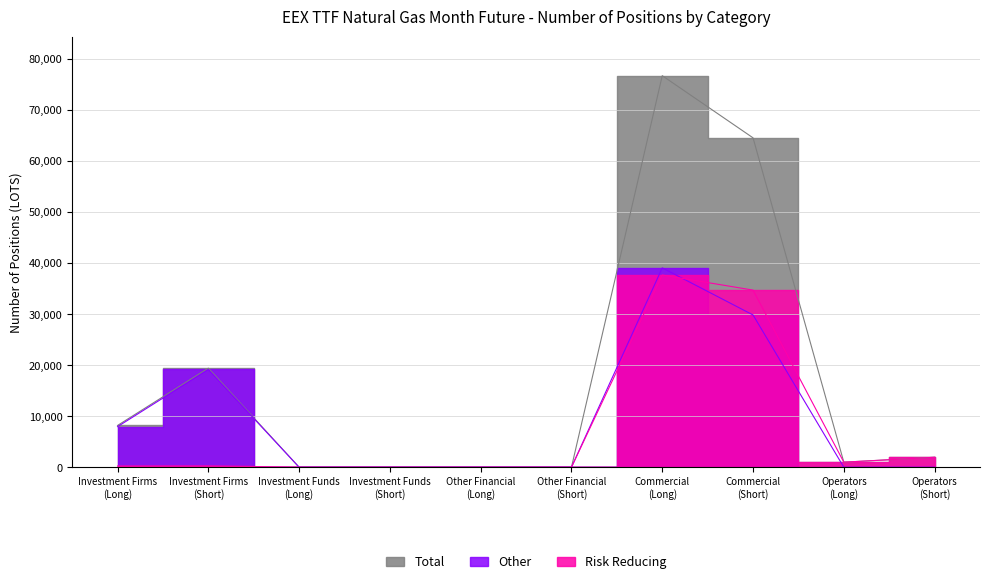

True or false: Total and Other intersect in this chart.

False